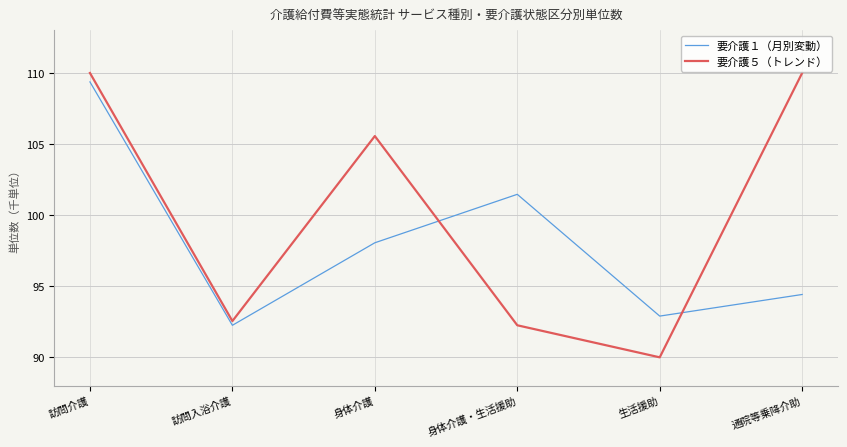

In 要介護１（月別変動）, how many points are higher than both neighbors (excluding endpoints)?

1